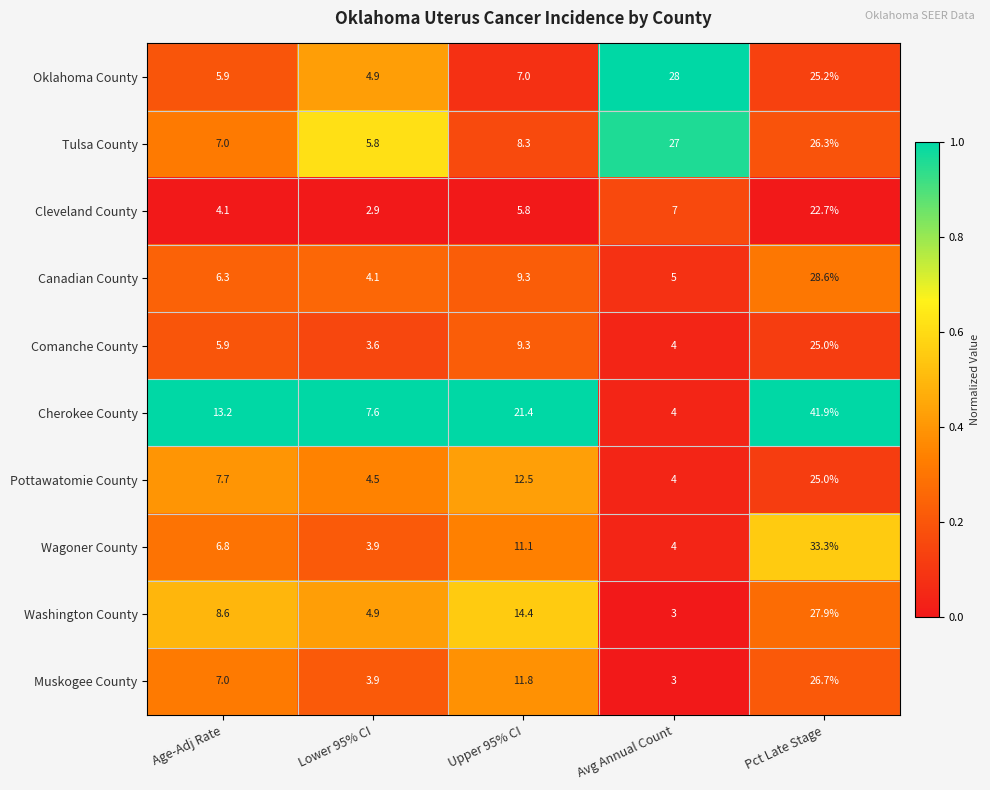

Is it true that Cherokee County equals 21.4 at Upper 95% CI?

True